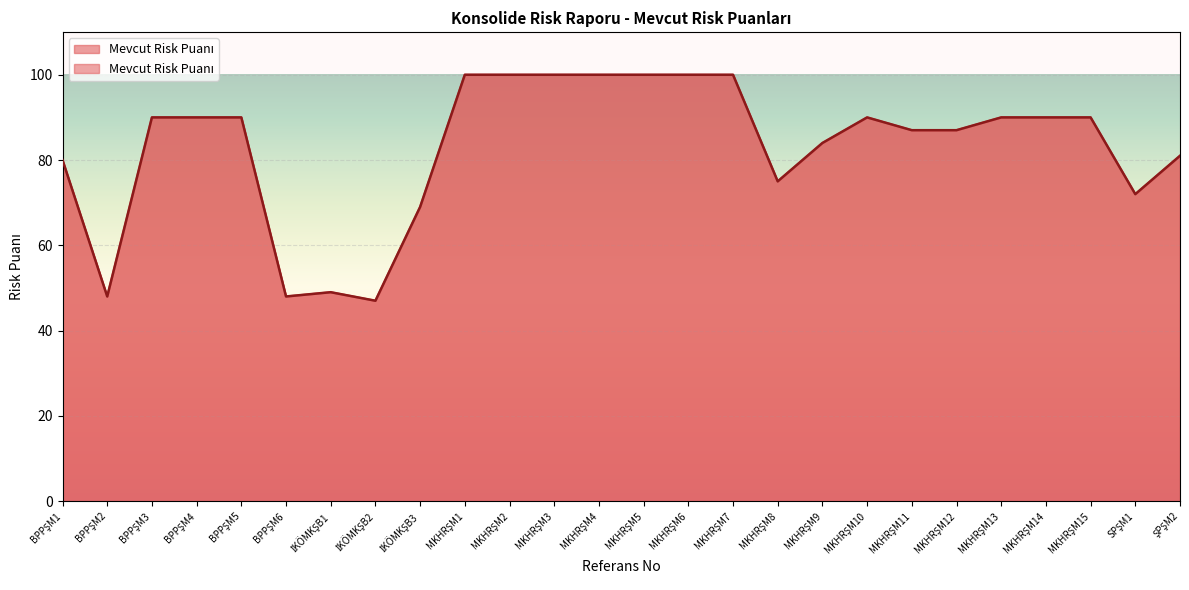

What position from the left is MKHRŞM5?

14